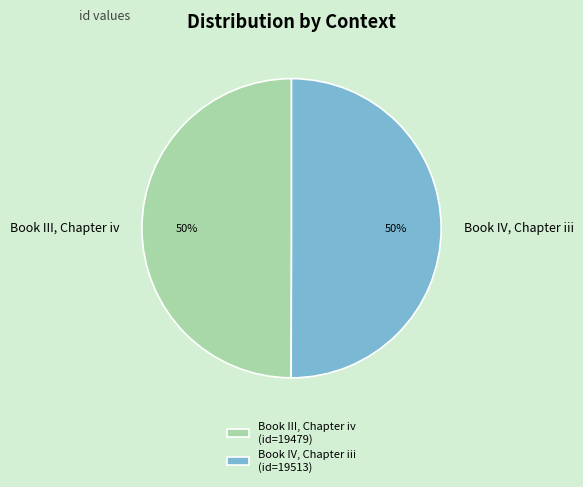

To the nearest percent, what portion does Book IV, Chapter iii represent?

50%